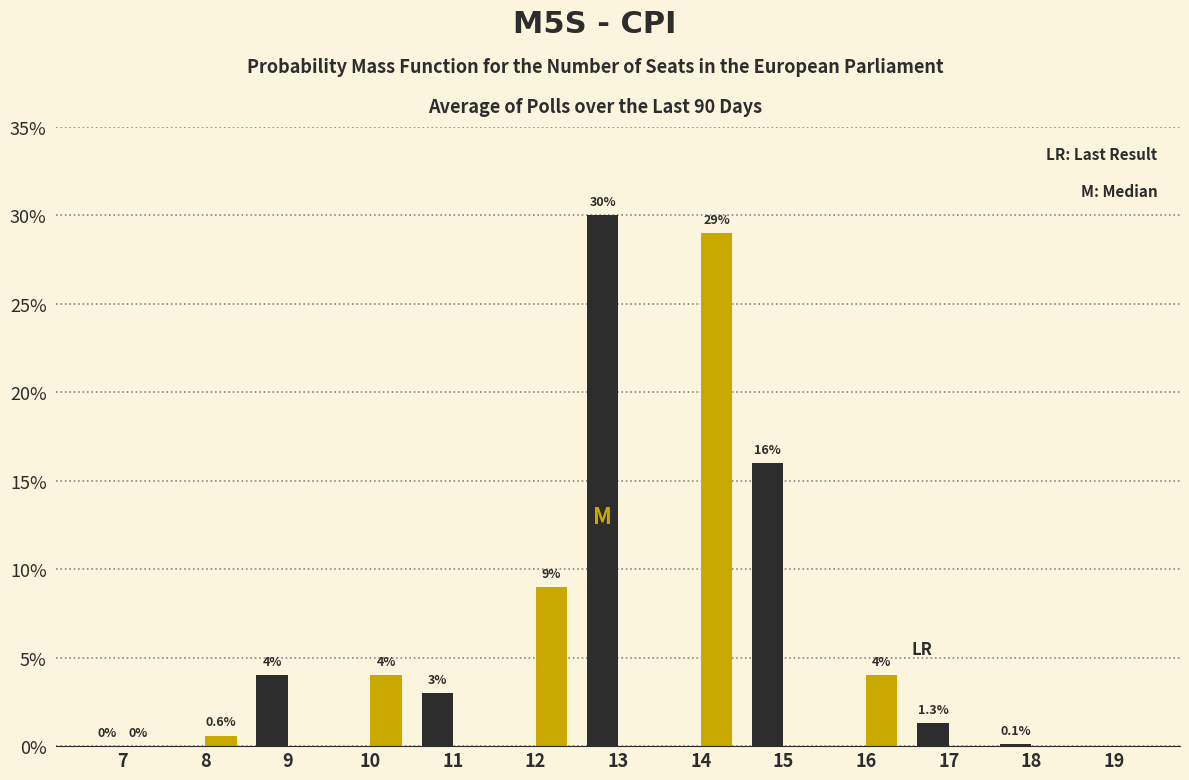

What is the maximum value shown in the chart?

30.0